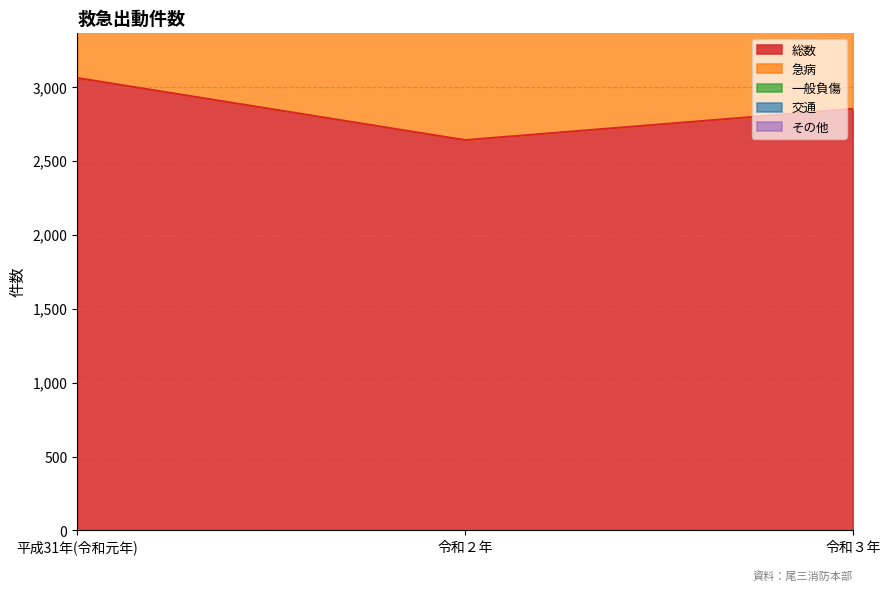

Rank the series at 令和３年 from lowest to highest value.

総数, 交通, 一般負傷, 急病